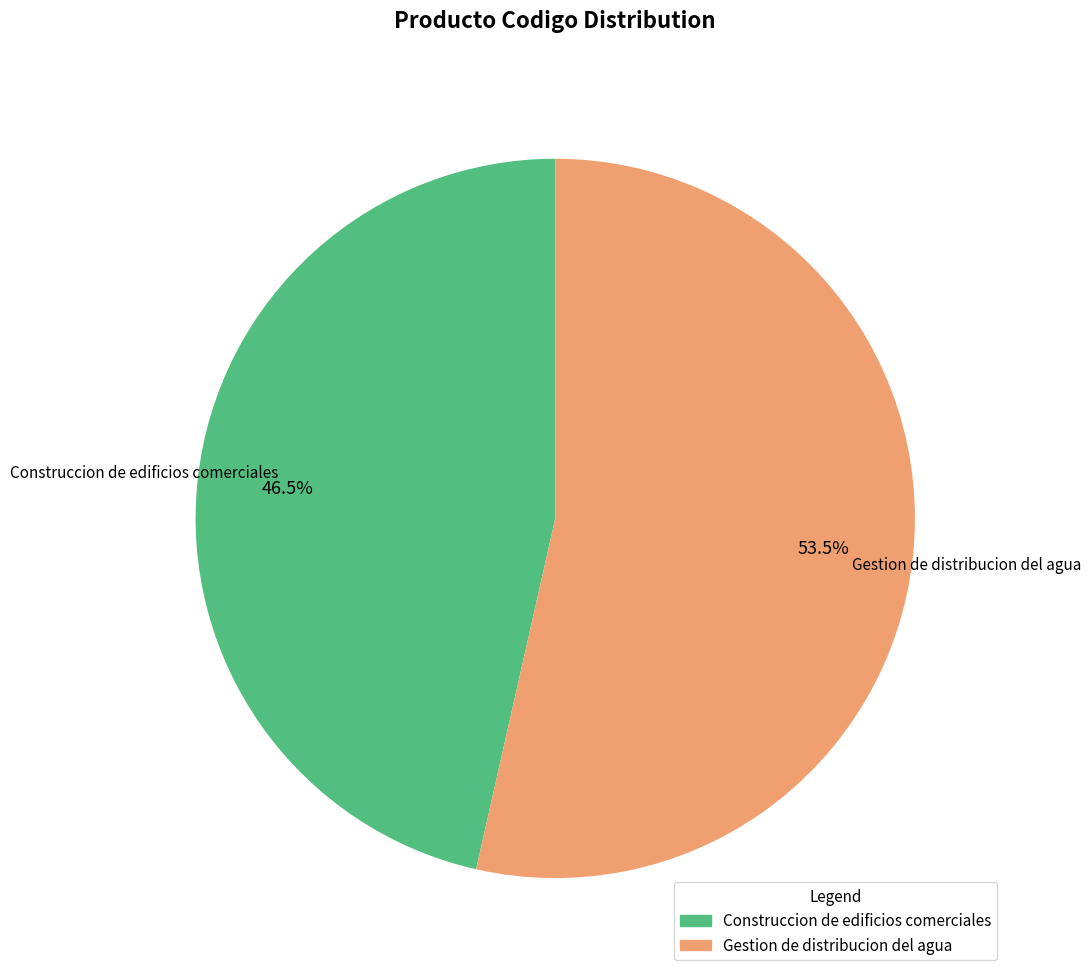

Count the number of slices in the pie.

2